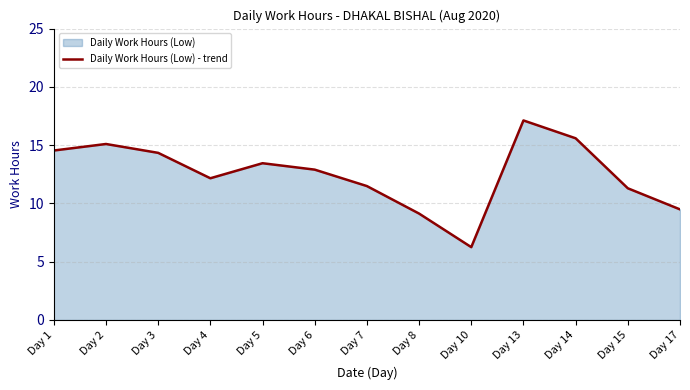

What is the value of the 3rd point from the left?

14.3